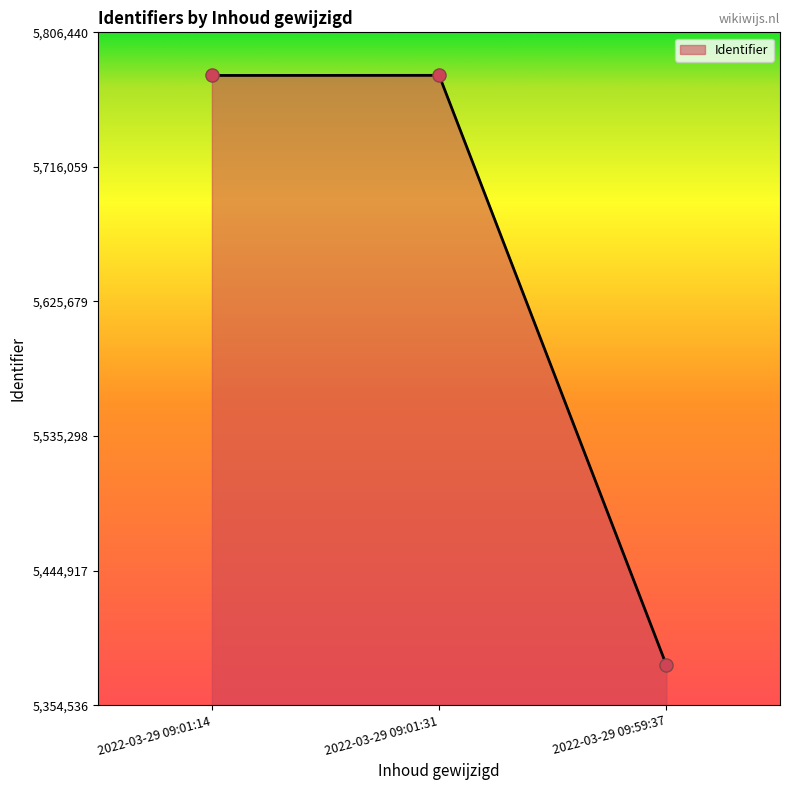

Between 2022-03-29 09:01:31 and 2022-03-29 09:59:37, which is larger?

2022-03-29 09:01:31